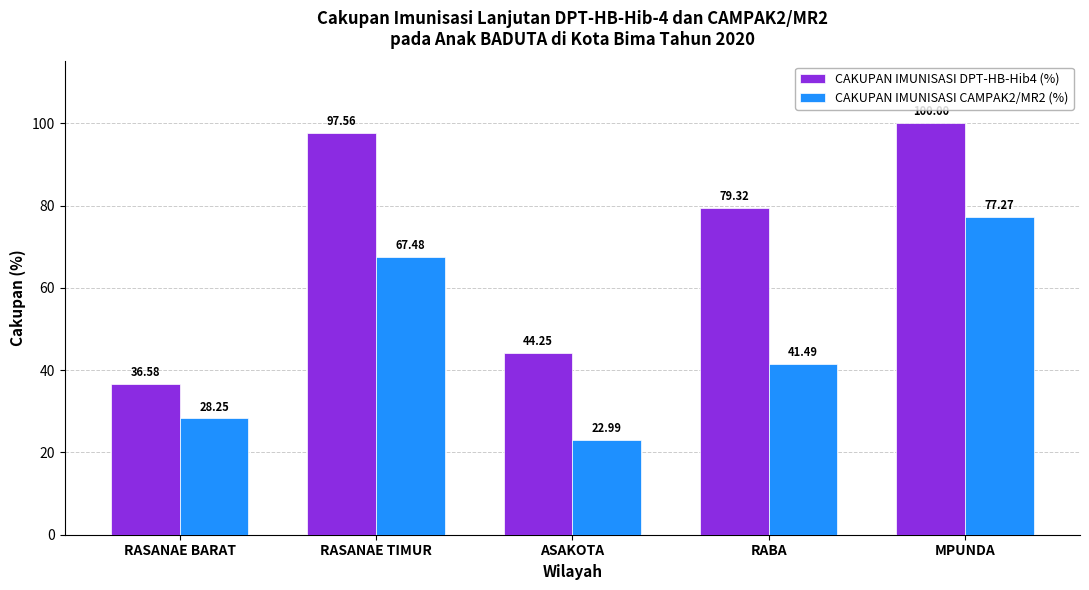

Where is CAKUPAN IMUNISASI CAMPAK2/MR2 (%) nearest to the value 50?

RABA